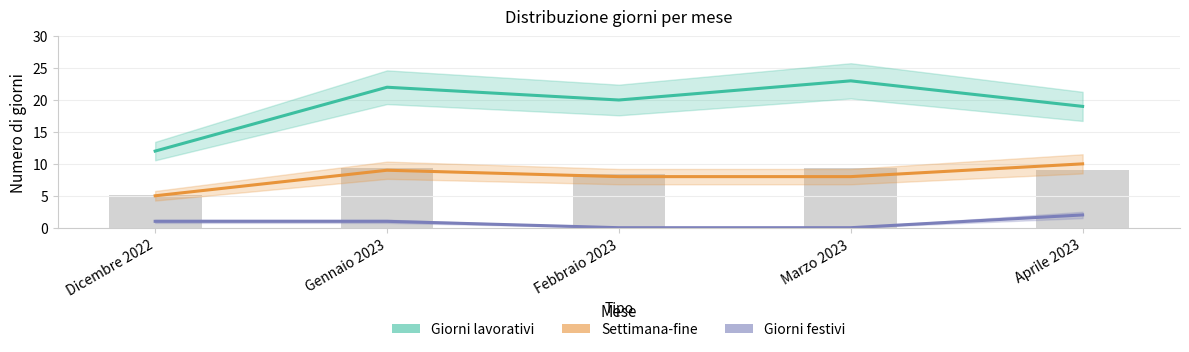

What is the difference between the maximum and second lowest values in the Giorni festivi series?

2